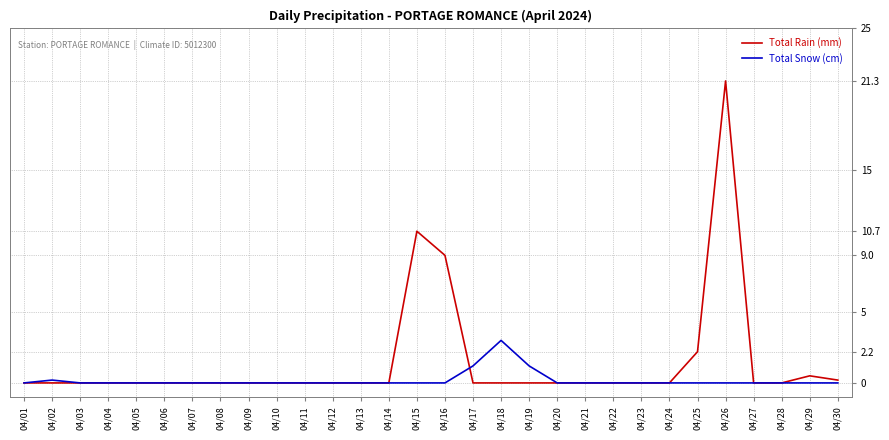

What is the maximum value shown in the chart?

21.3